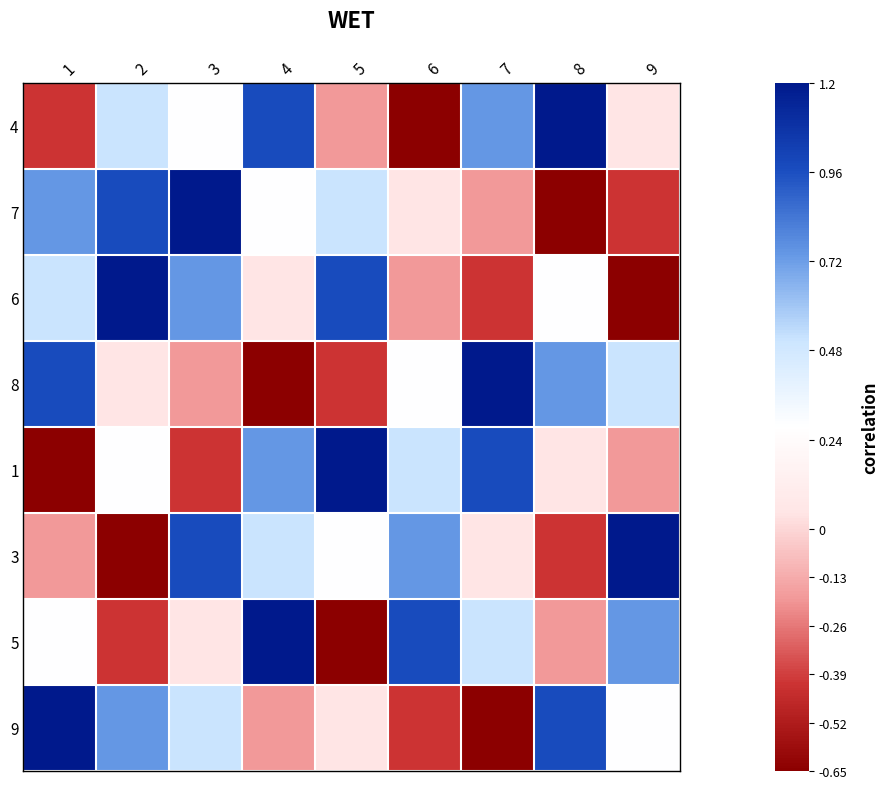

What is the total value across all series at 2?

2.7